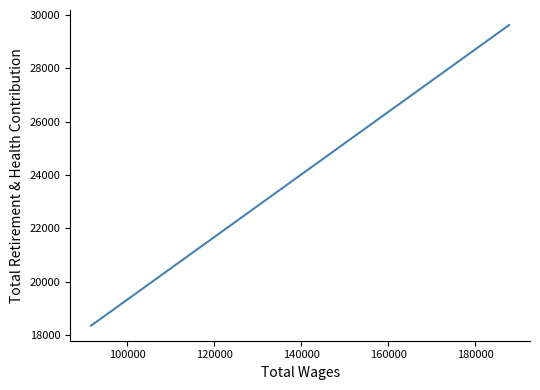

What is the minimum value shown in the chart?

18355.3